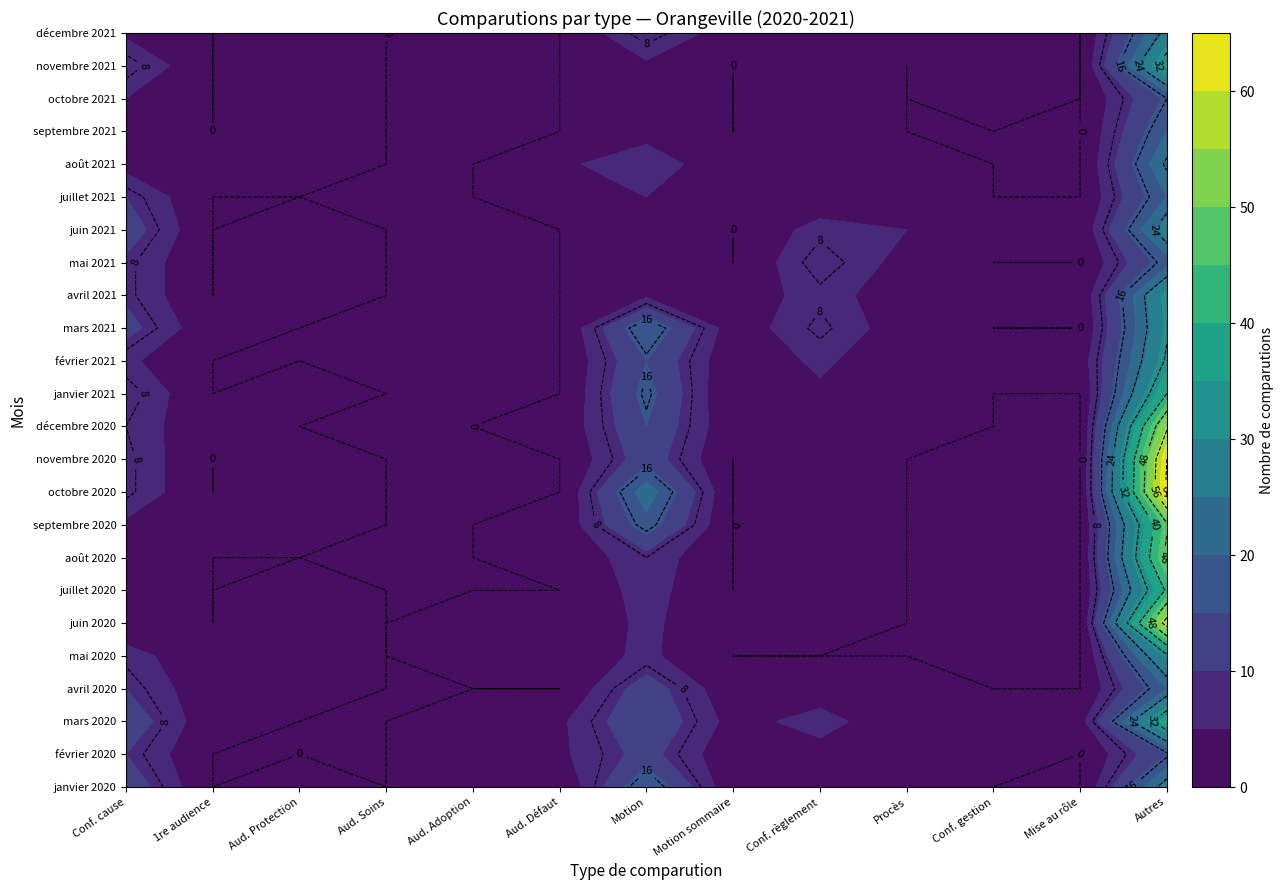

How many categories are shown in the chart?

13